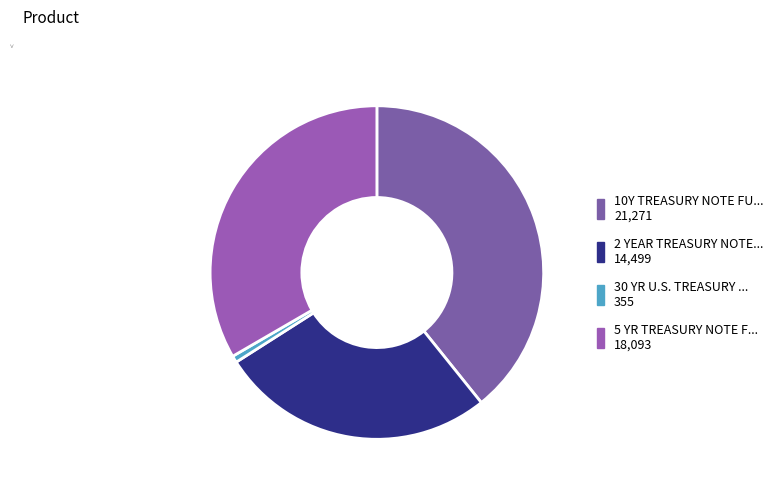

Count the number of slices in the pie.

4